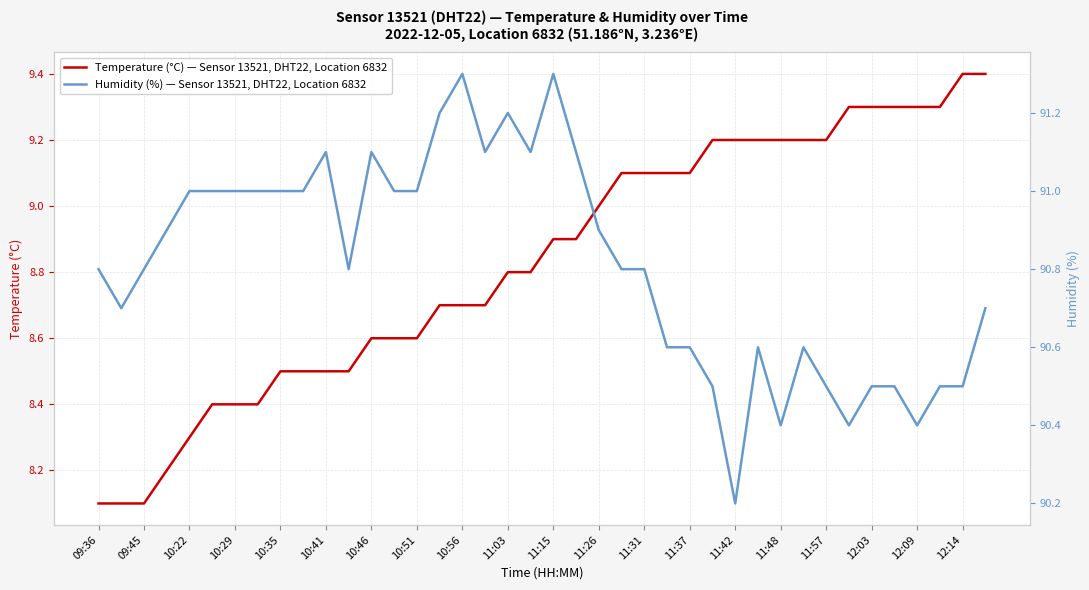

List the series in order of their peak value, lowest first.

Temperature (°C) — Sensor 13521, DHT22, Location 6832, Humidity (%) — Sensor 13521, DHT22, Location 6832